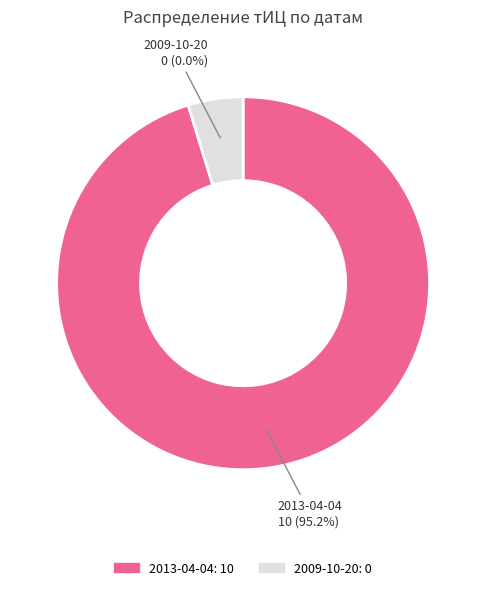

True or false: 2013-04-04 accounts for 99% of the total.

False